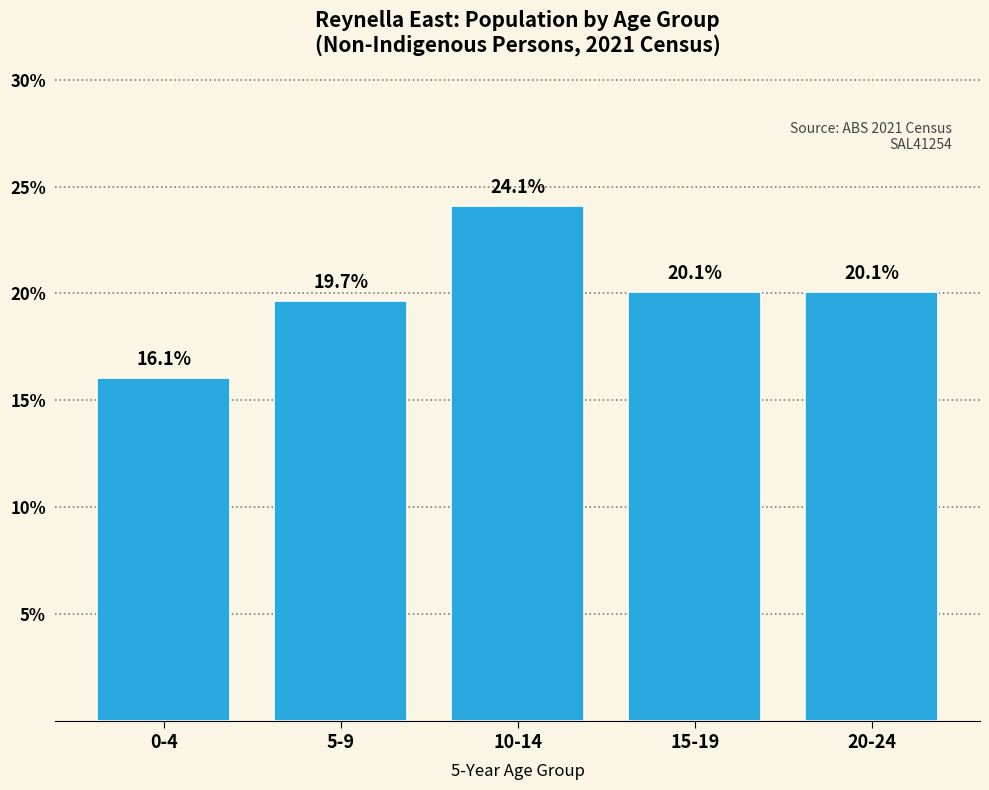

Reading left to right, list all the values displayed in this chart.

16.1	19.7	24.1	20.1	20.1